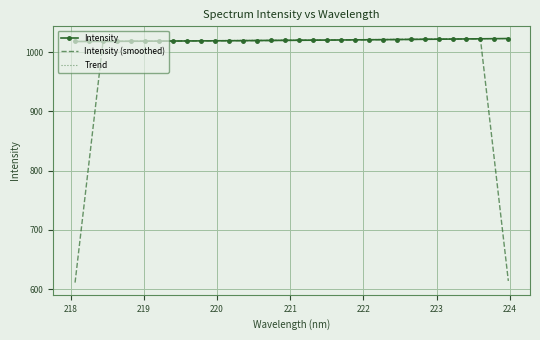

What is the maximum value shown in the chart?

1023.0